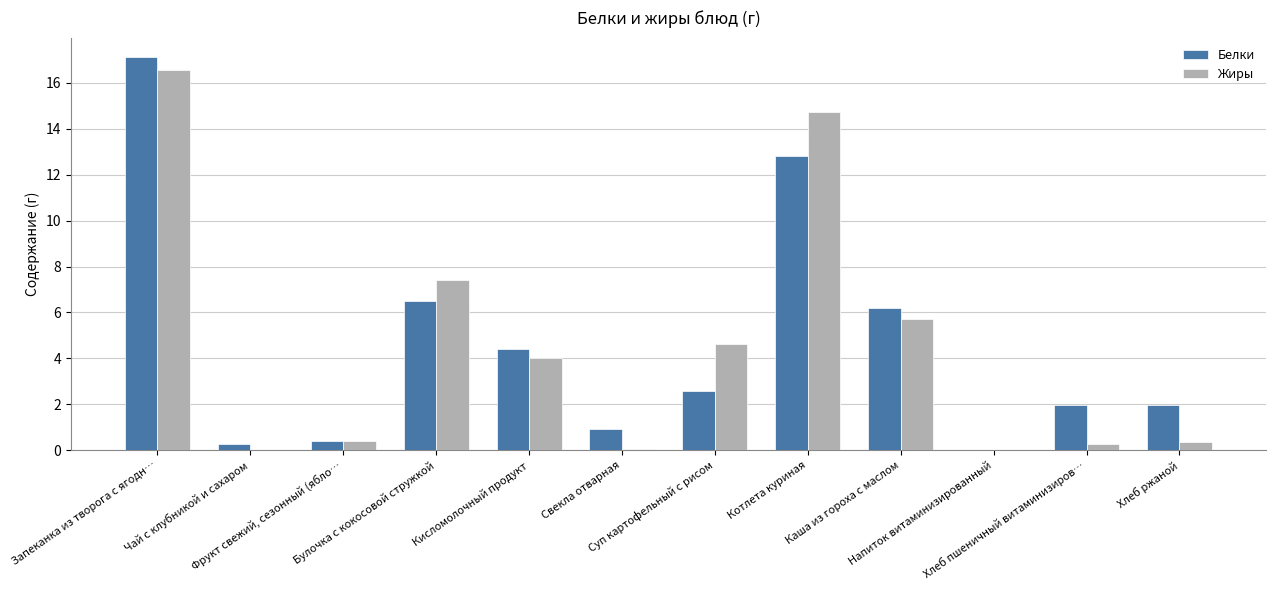

What is the sum of all Белки values?

55.1